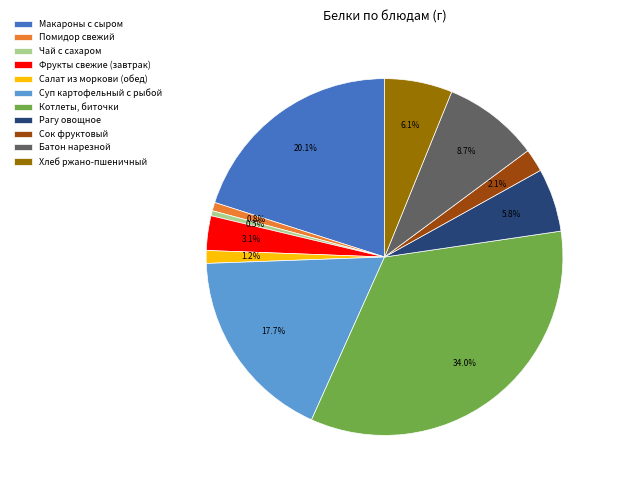

To the nearest percent, what portion does Помидор свежий represent?

1%